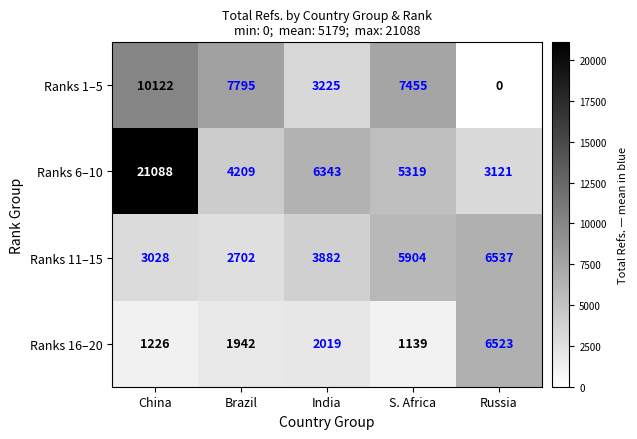

Rank the series at India from lowest to highest value.

Ranks 16–20, Ranks 1–5, Ranks 11–15, Ranks 6–10